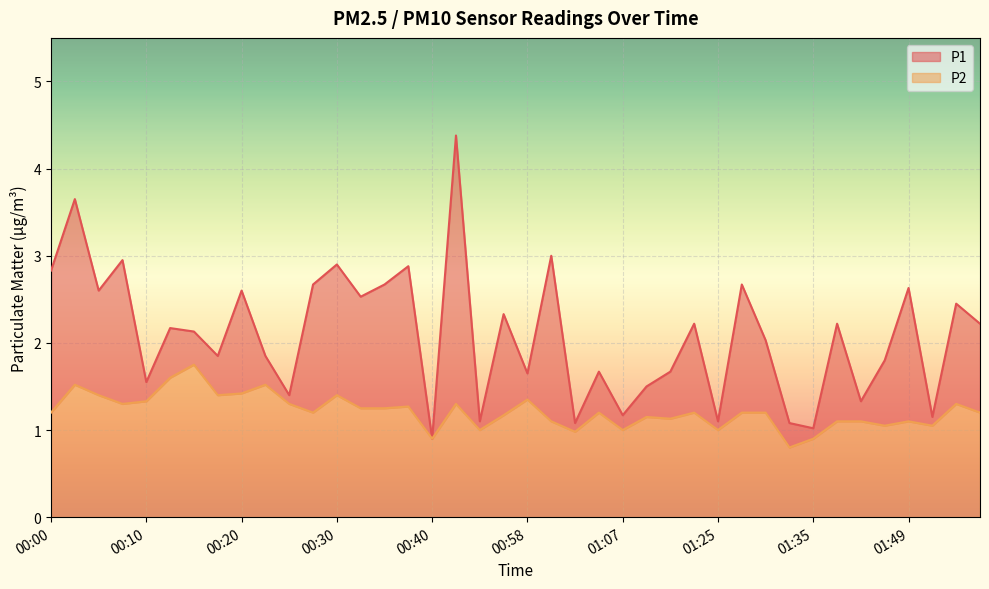

What is the difference between the maximum and second lowest values in the P1 series?

3.4